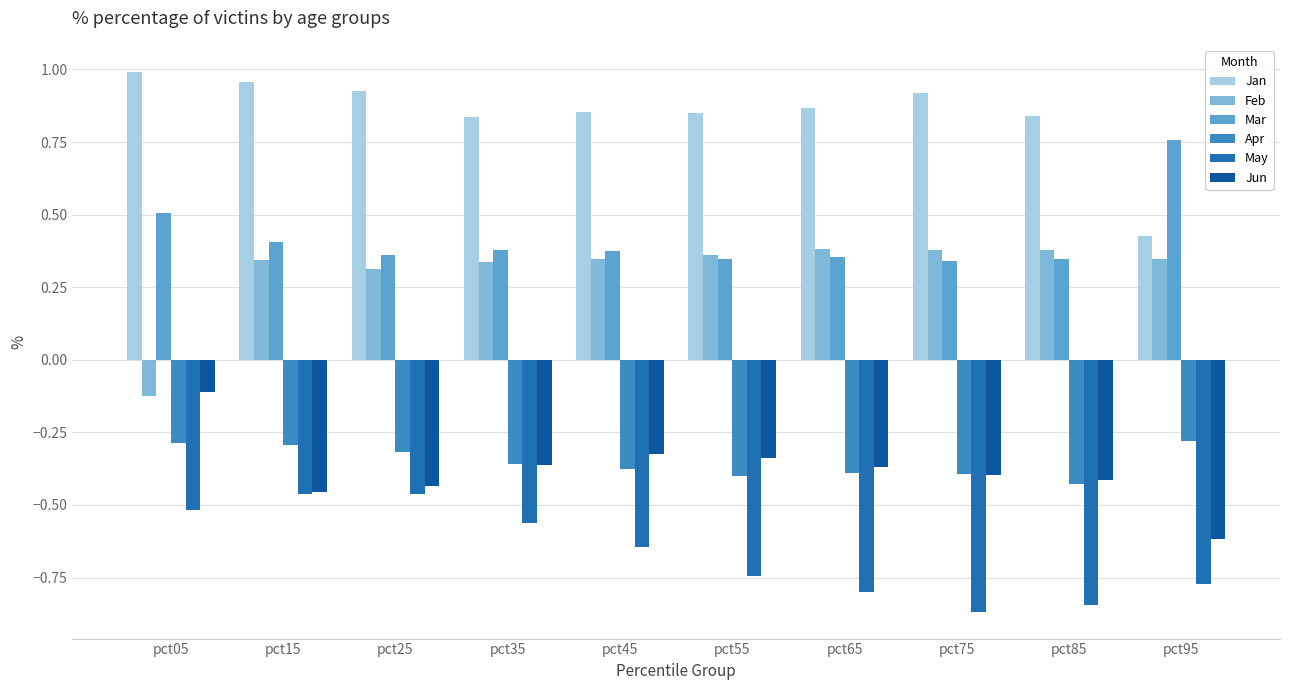

How many data points does each series have?

10